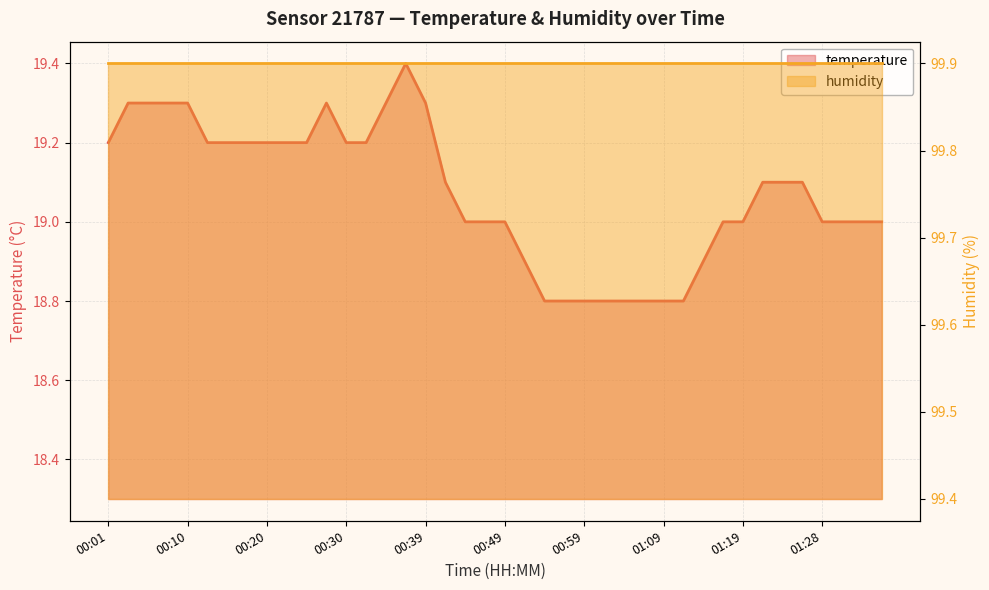

At which label does the data first exceed 19?

00:01